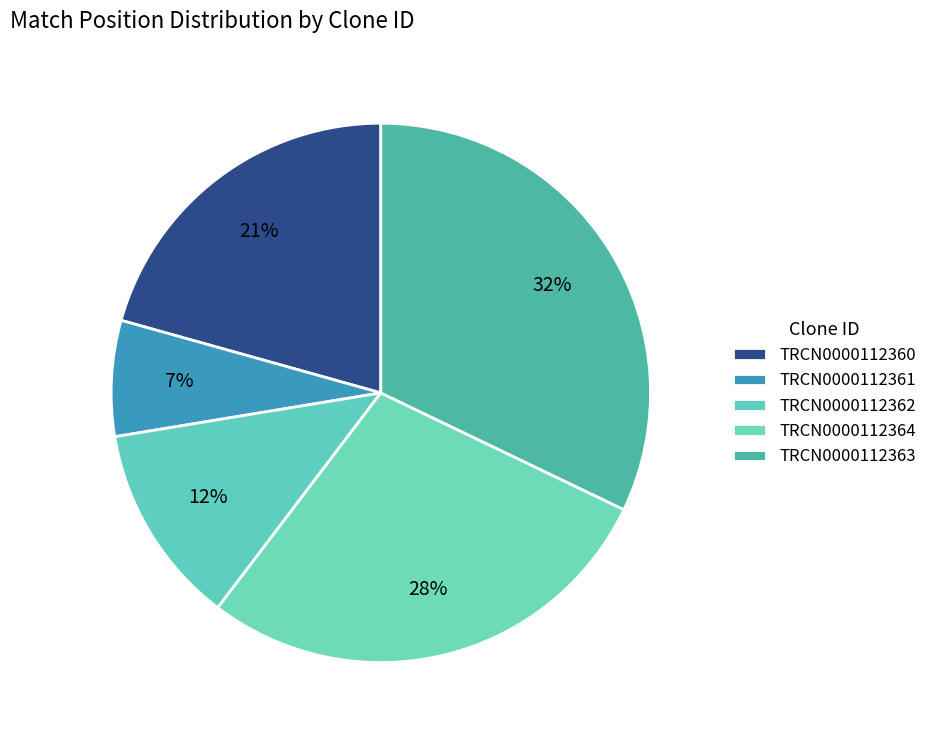

How many slices are in this pie chart?

5